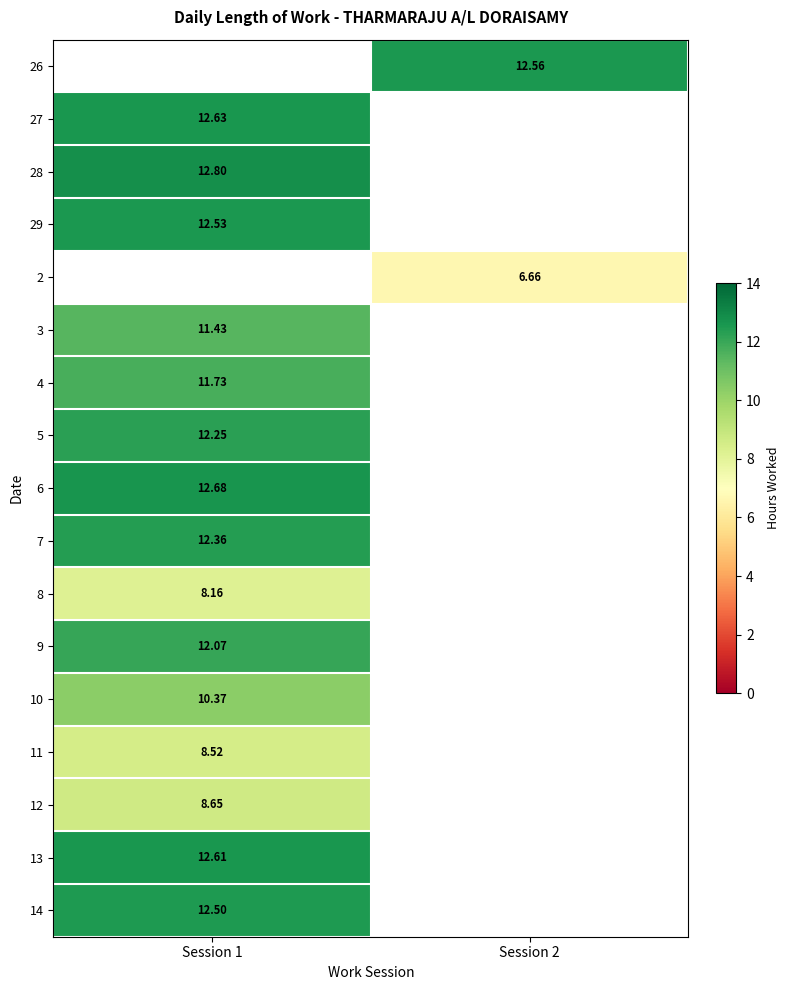

Where is 28 nearest to the value 6?

Session 2